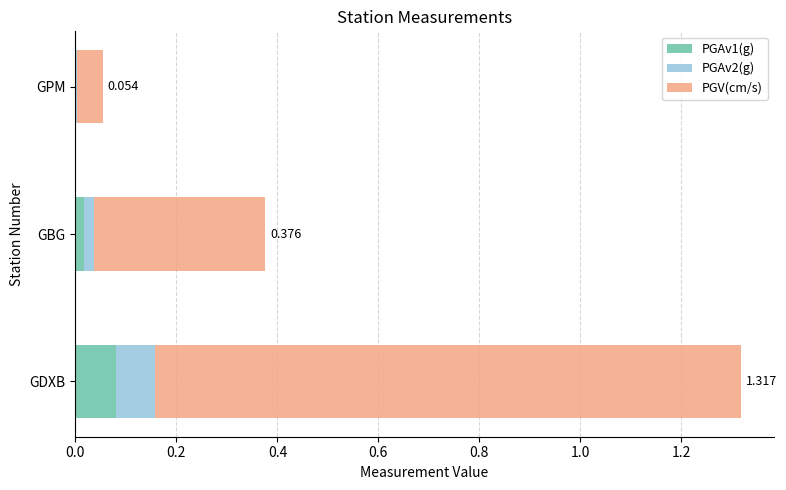

At which category is the sum across all series the highest?

GDXB